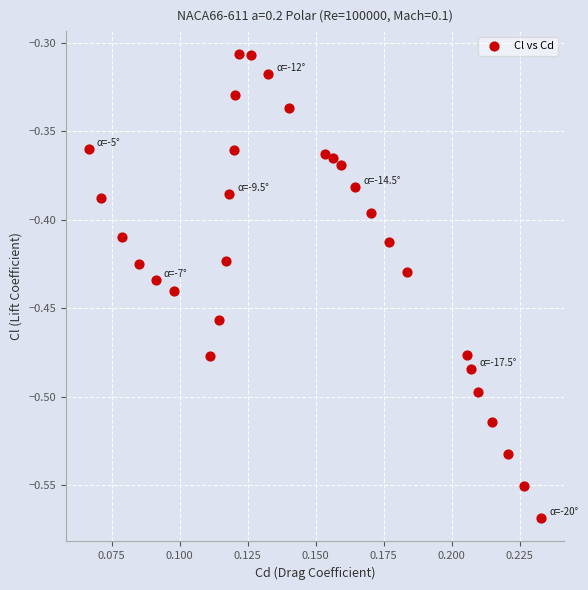

What is the range of Y values (max minus min)?

0.3